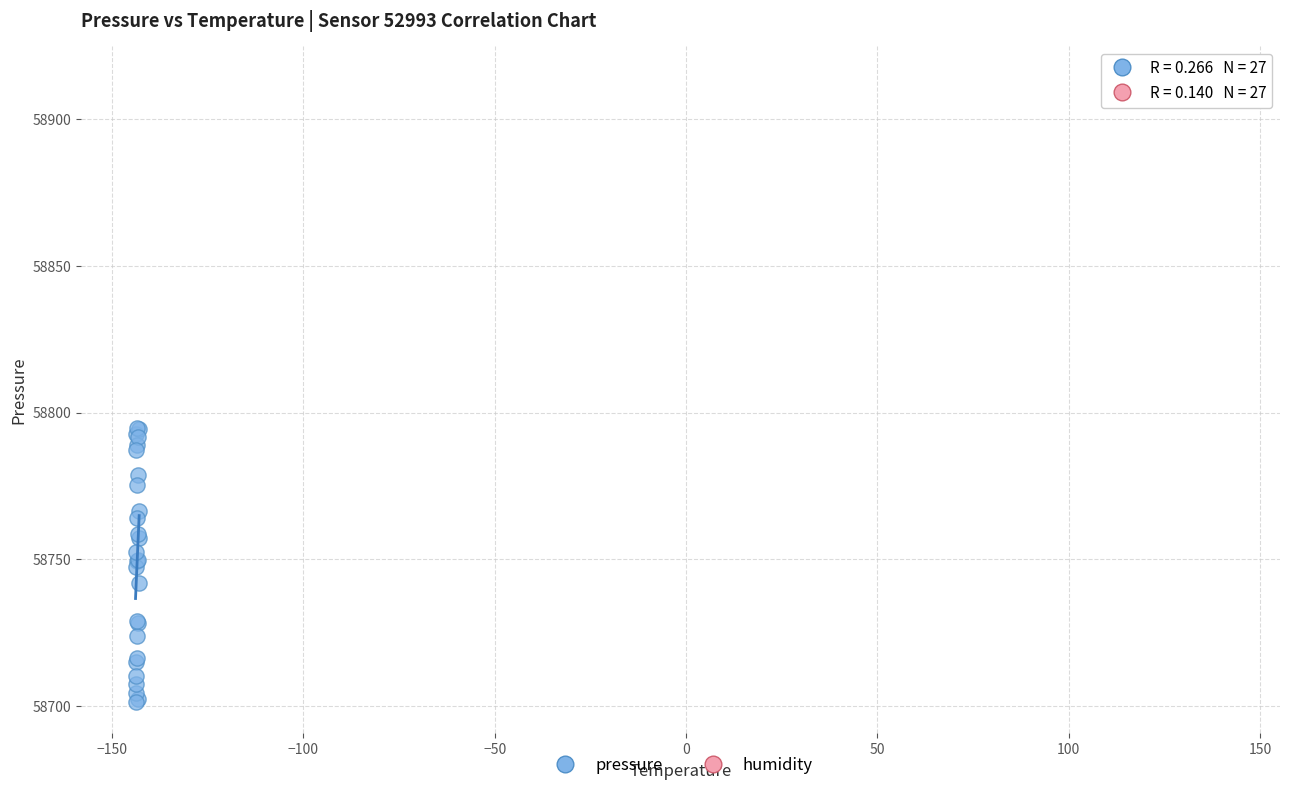

Which series has the widest spread of Y values?

pressure